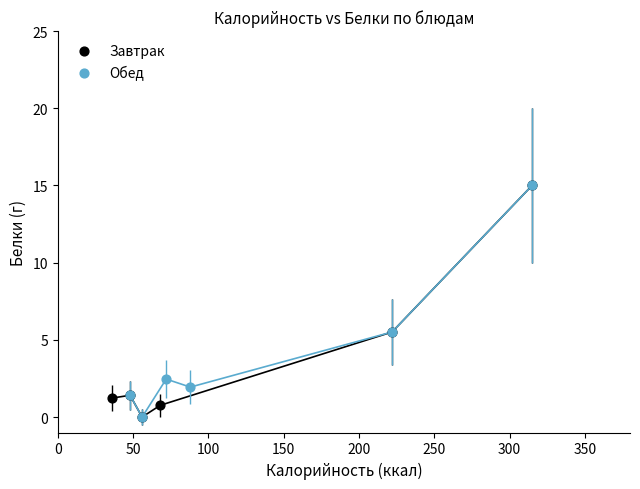

What are all the series names shown in the legend?

Завтрак, Обед